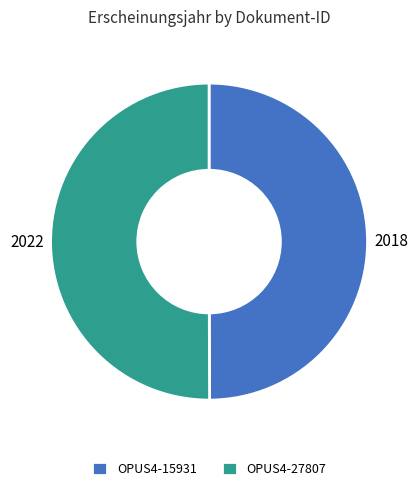

The OPUS4-27807 slice represents 50% of the pie. True or false?

True